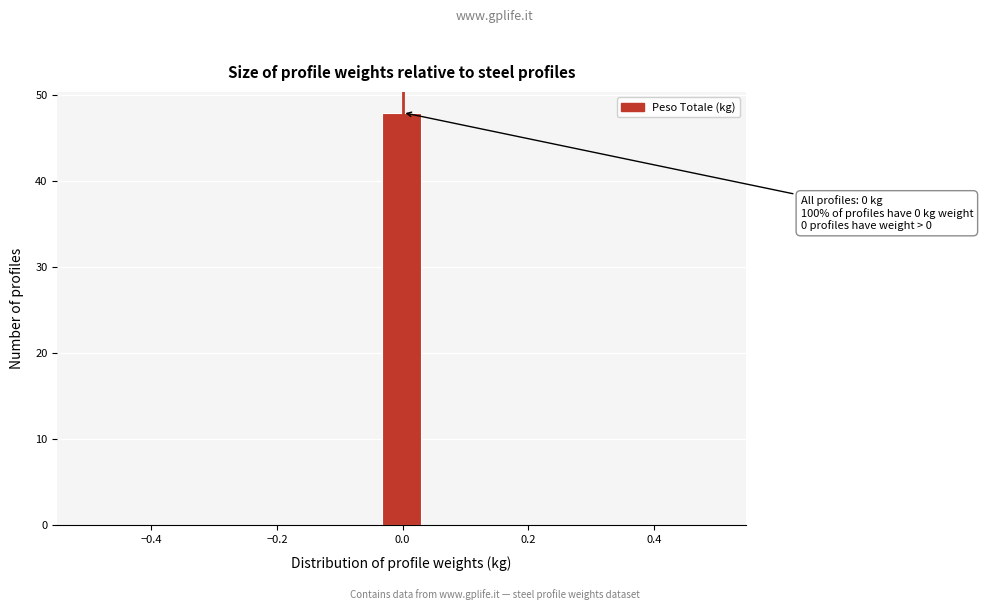

Around what value on the x-axis is the tallest bar? Give the approximate position of its centre, as read against the axis.

0.00